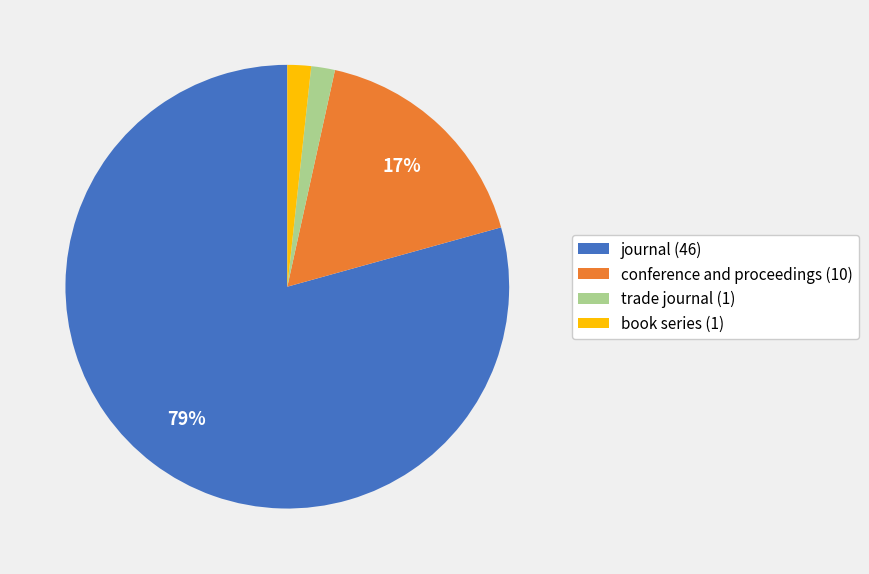

How many slices are in this pie chart?

4